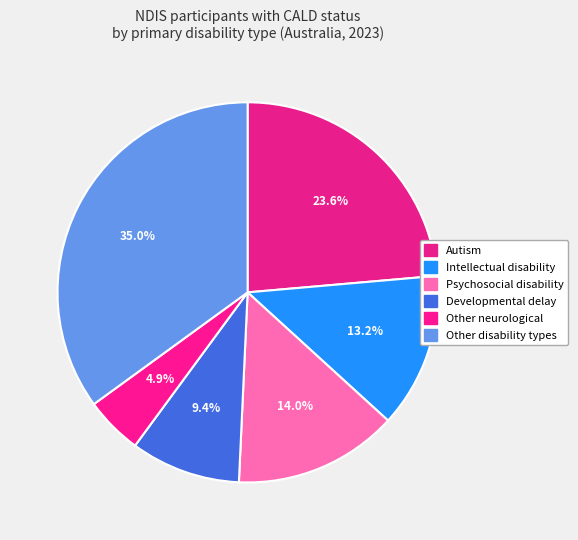

To the nearest percent, what percentage of the pie is Other disability types?

35%